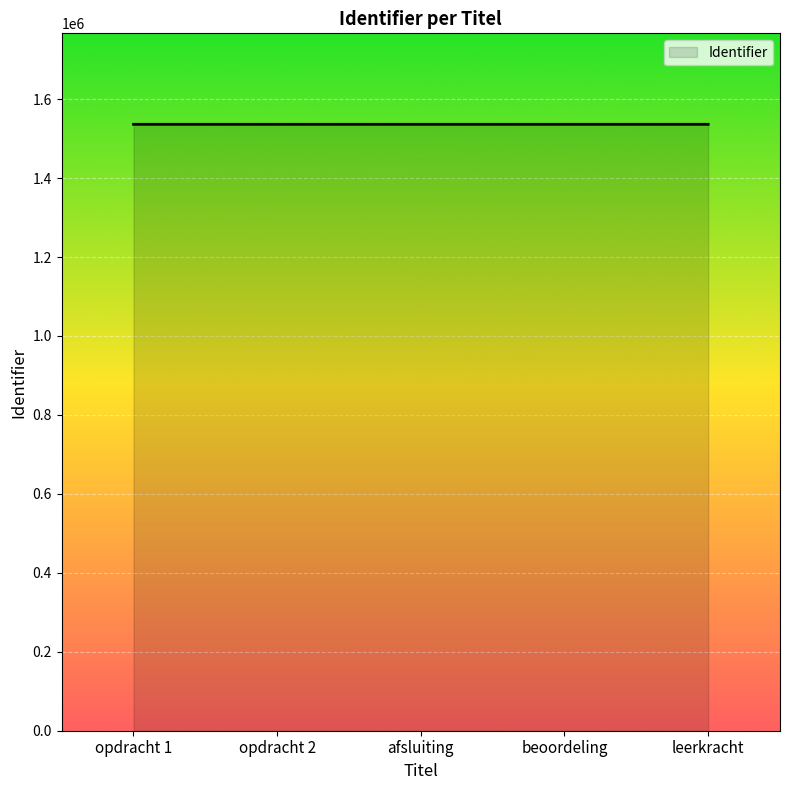

How many values are between 1536243 and 1536248?

3